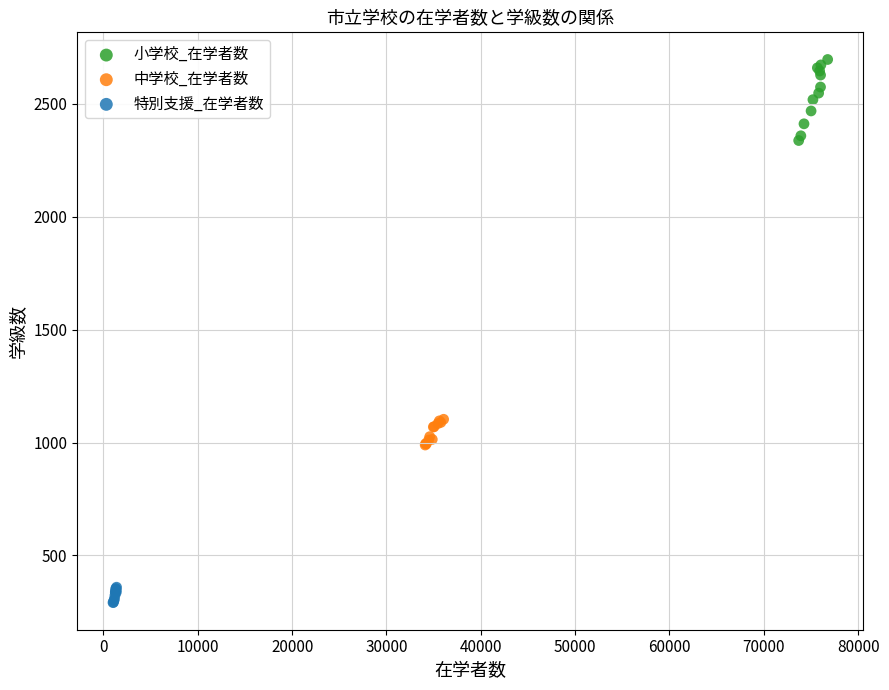

Which series has the largest Y range (max minus min)?

小学校_在学者数